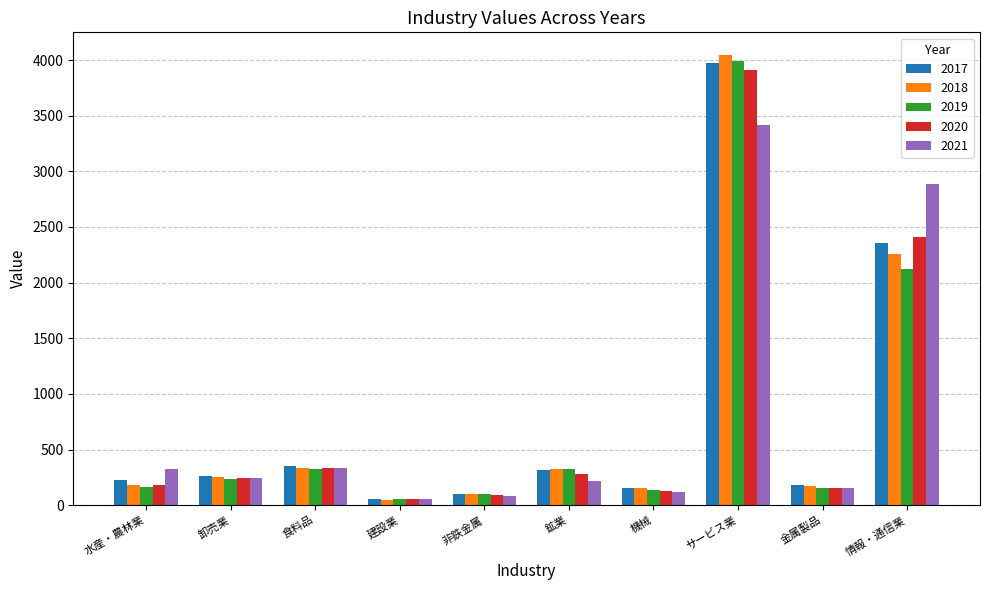

Read the 2018 value at 卸売業.

252.9